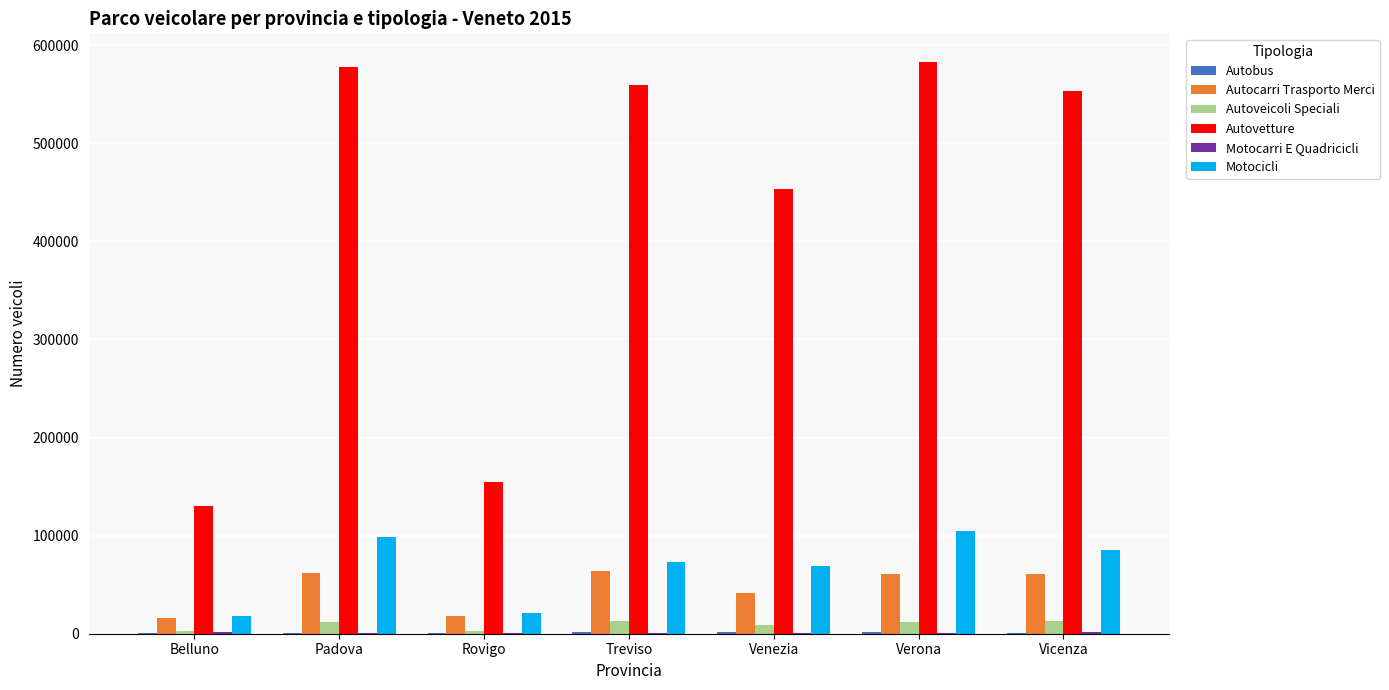

Between Treviso and Venezia, which series saw the biggest shift?

Autovetture